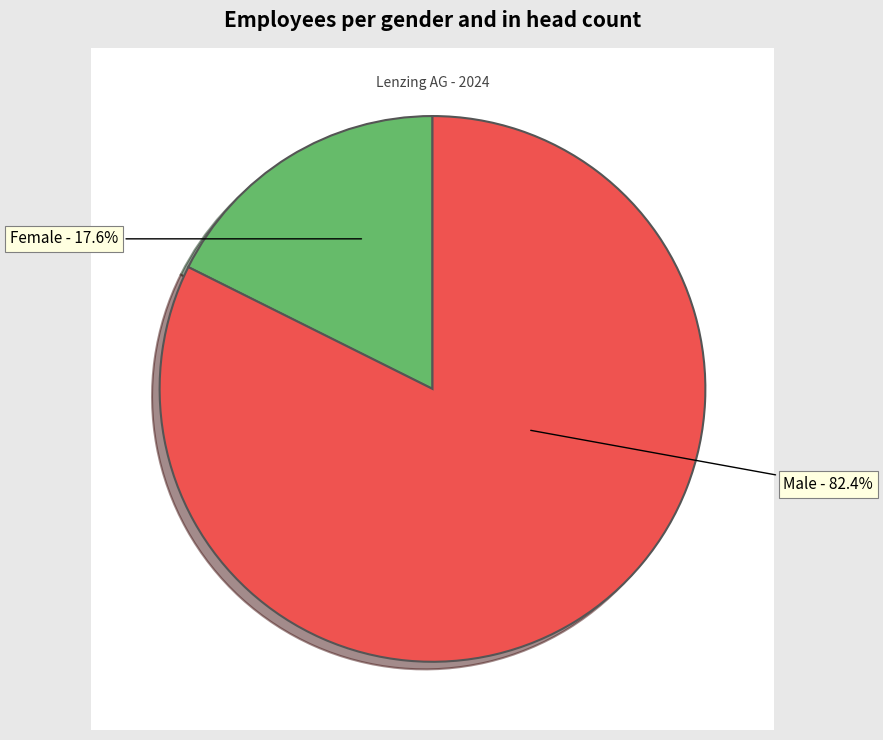

Approximately how many times larger is the value at Female compared to Male?

0.2